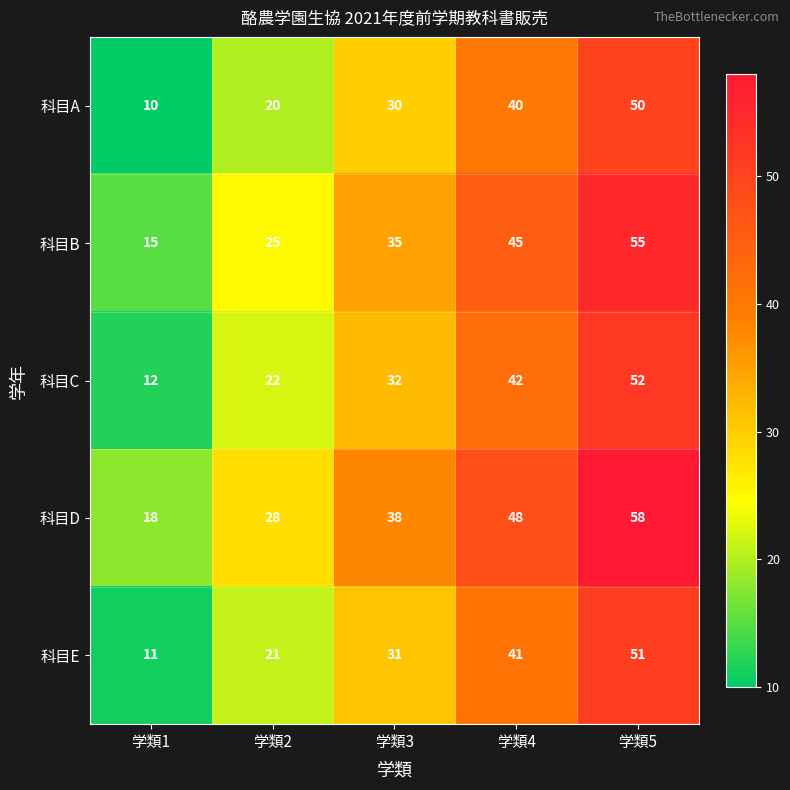

Reading left to right, what are all the values shown in this chart?

科目A: 10	20	30	40	50
科目B: 15	25	35	45	55
科目C: 12	22	32	42	52
科目D: 18	28	38	48	58
科目E: 11	21	31	41	51